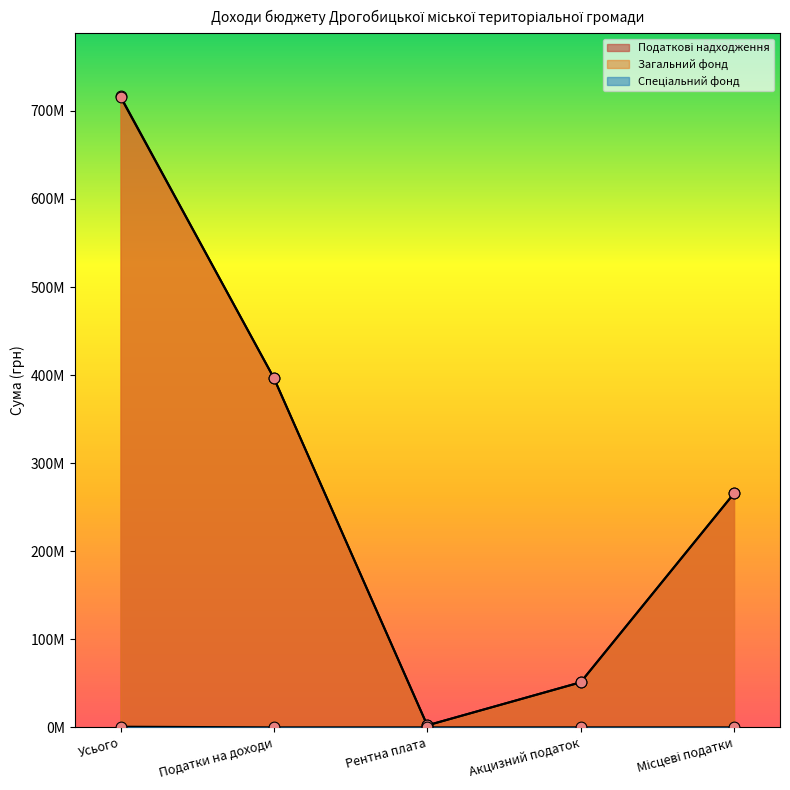

Which series has the largest Y range (max minus min)?

Податкові надходження